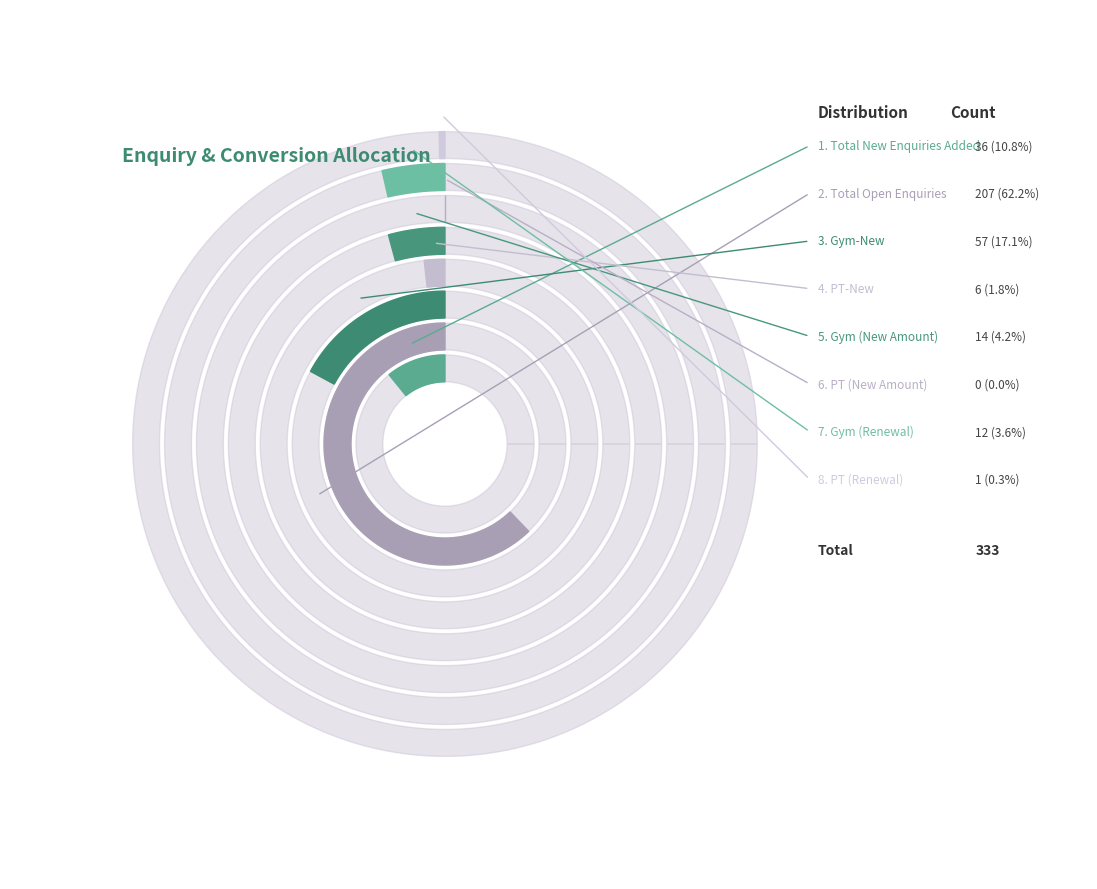

Count the number of slices in the pie.

8